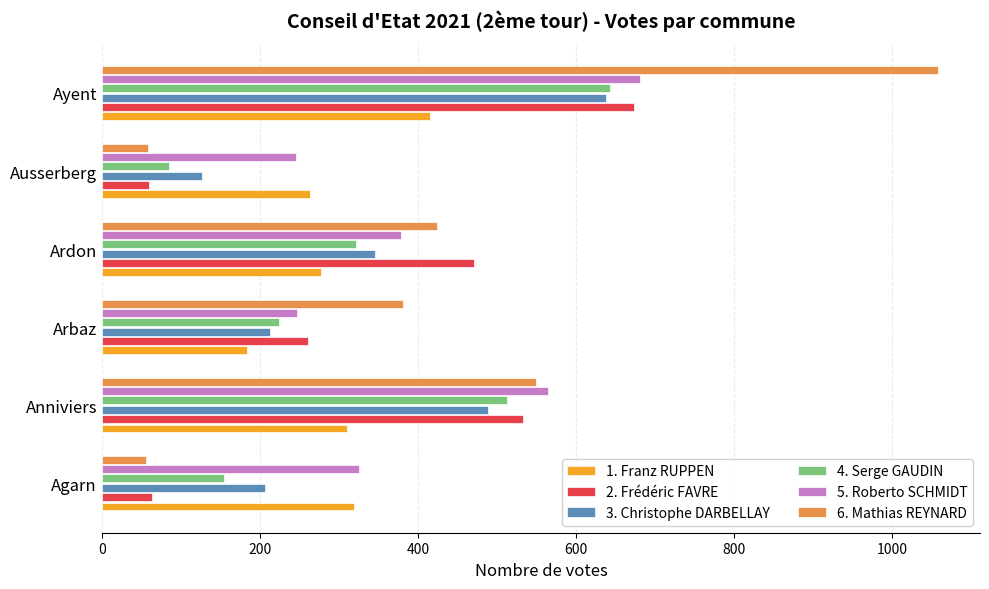

Between Agarn and Arbaz, which series saw the biggest shift?

6. Mathias REYNARD